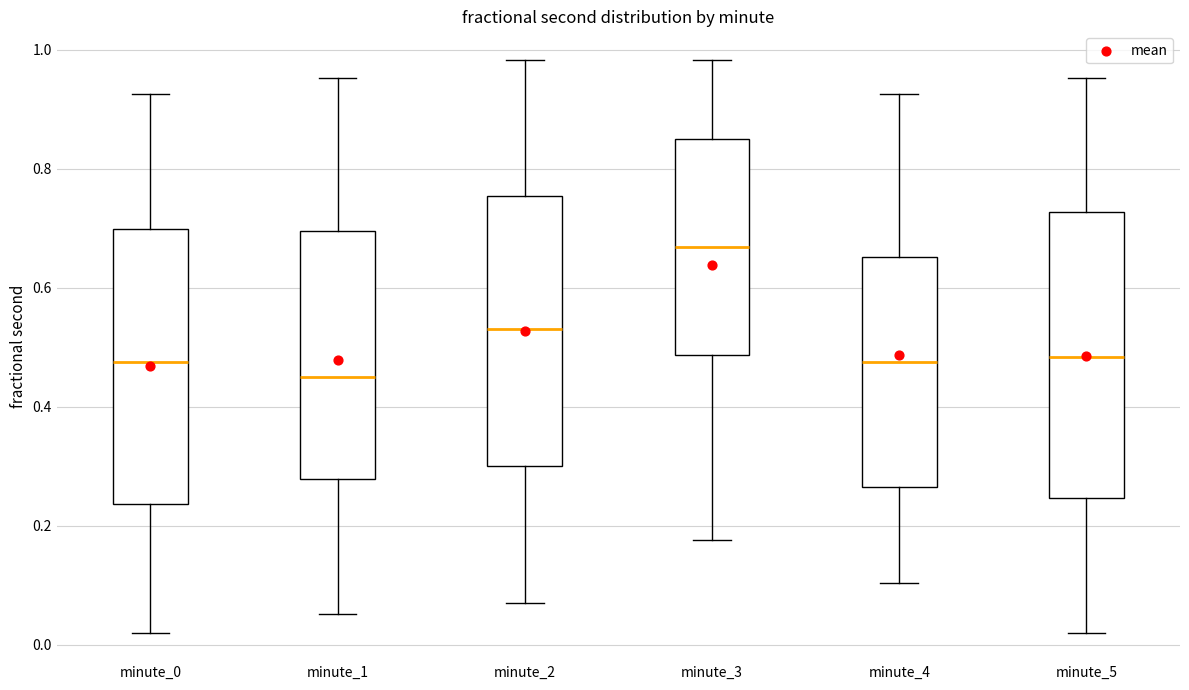

Reading left to right, read every box against the y-axis: the position of its median line, the range the box covers, and the ends of its whiskers. The values are not printed on the chart, so give them approximately, as read against the axis.

minute_0: median 0.48, box 0.24 to 0.70, whiskers 0.02 to 0.92
minute_1: median 0.44, box 0.28 to 0.70, whiskers 0.06 to 0.96
minute_2: median 0.54, box 0.30 to 0.76, whiskers 0.06 to 0.98
minute_3: median 0.66, box 0.48 to 0.86, whiskers 0.18 to 0.98
minute_4: median 0.48, box 0.26 to 0.66, whiskers 0.10 to 0.92
minute_5: median 0.48, box 0.24 to 0.72, whiskers 0.02 to 0.96